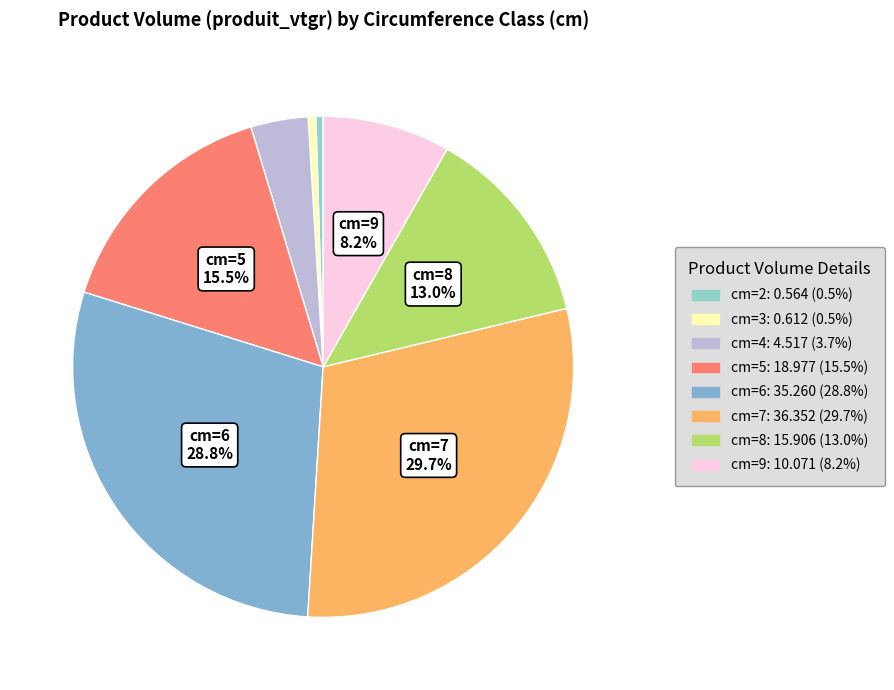

Count the number of slices in the pie.

8